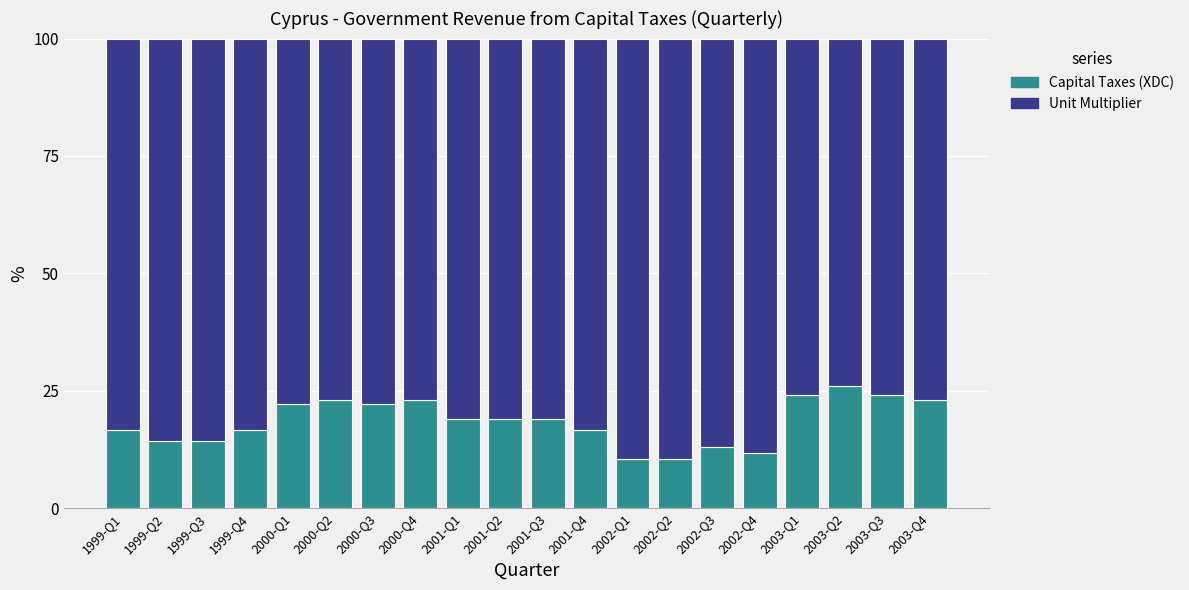

Is it true that Capital Taxes (XDC) equals 10.4 at 2002-Q2?

True